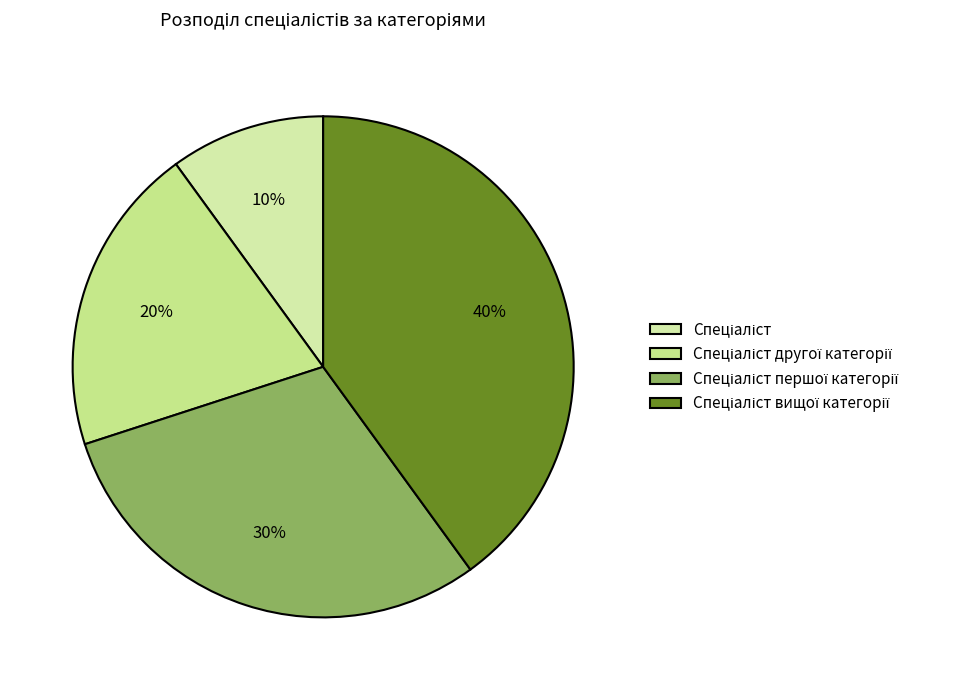

The Спеціаліст другої категорії slice represents 8% of the pie. True or false?

False